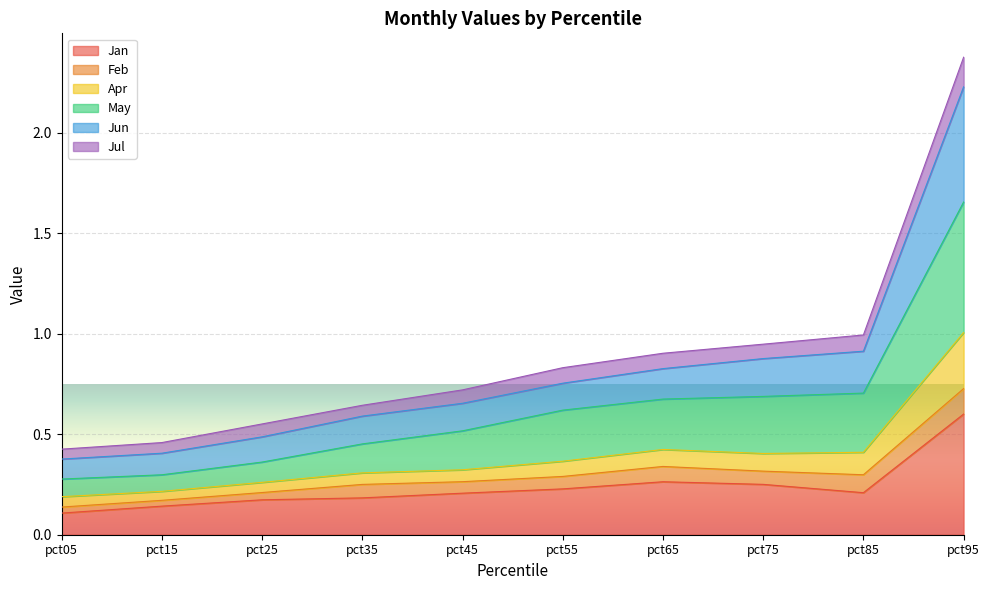

At which category is the sum across all series the highest?

pct95